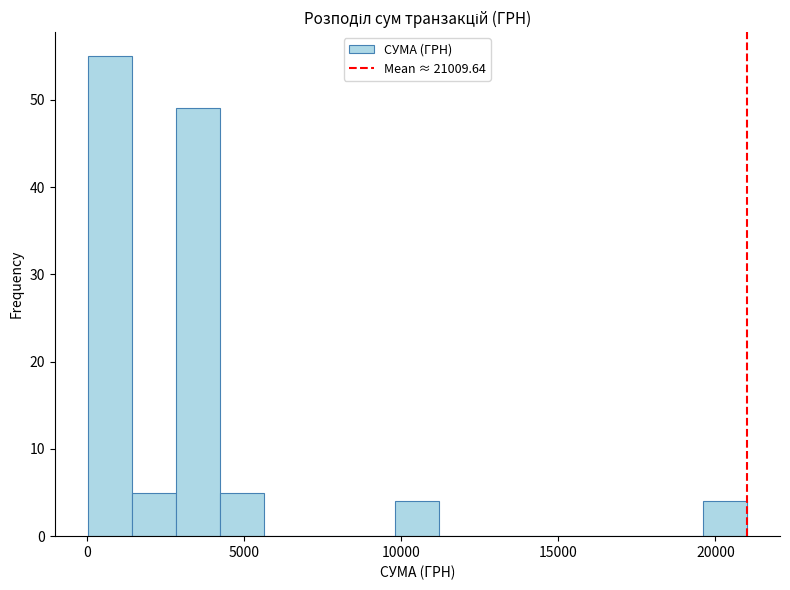

Read against the x-axis, roughly where is the centre of the tallest bar?

500